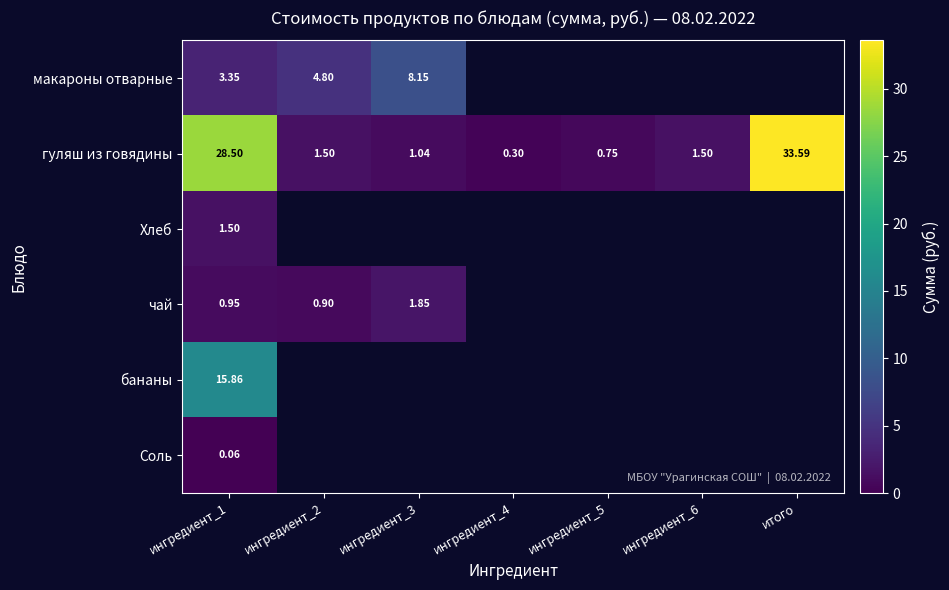

Is the value of макароны отварные at ингредиент_3 greater than the value of гуляш из говядины at ингредиент_5?

Yes